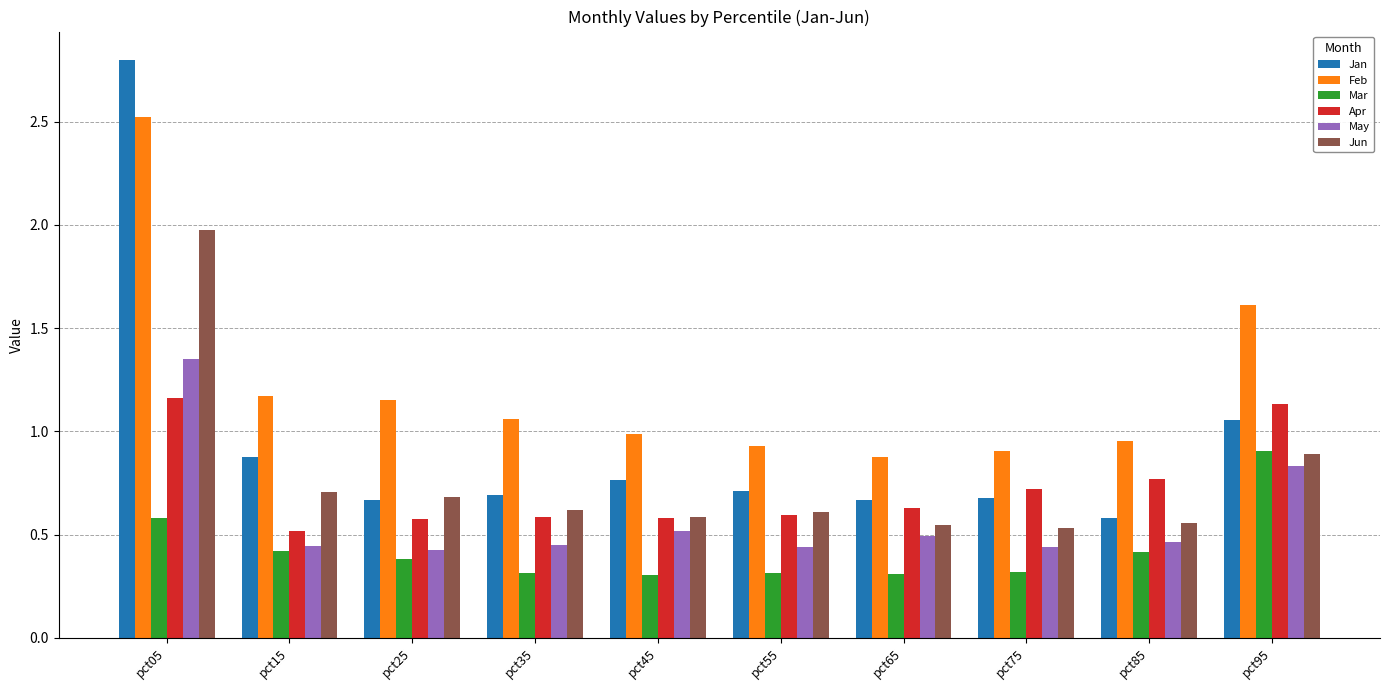

At which label does May reach its peak?

pct05